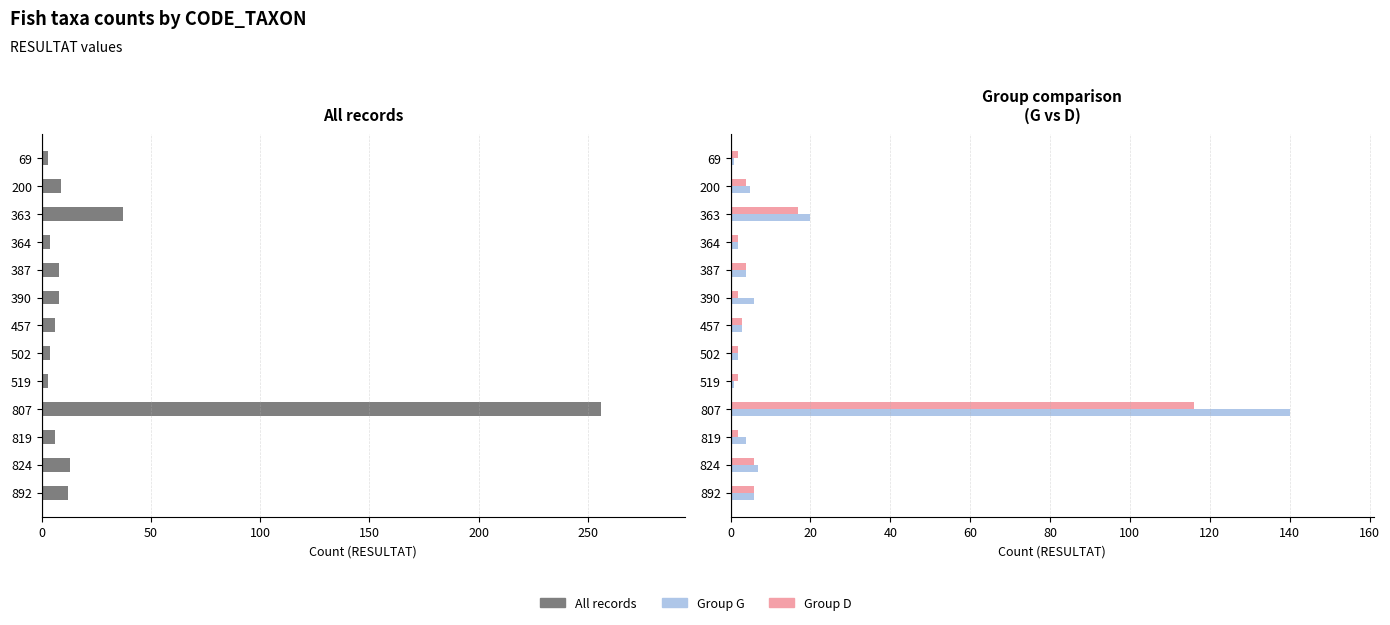

How many series are shown in this chart?

3